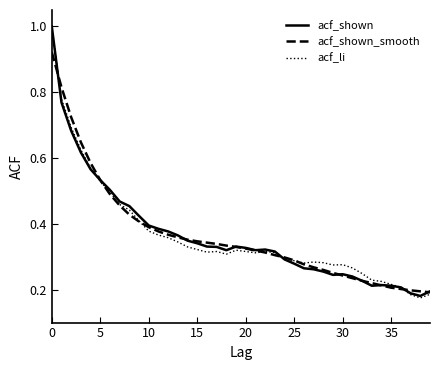

What is the maximum value shown in the chart?

1.0